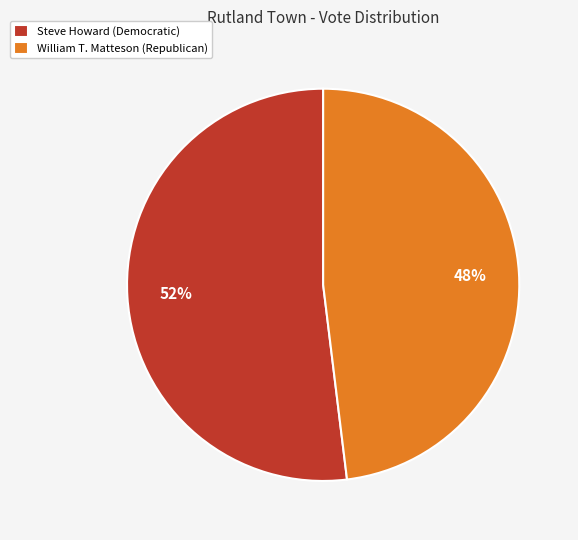

Count the number of slices in the pie.

2